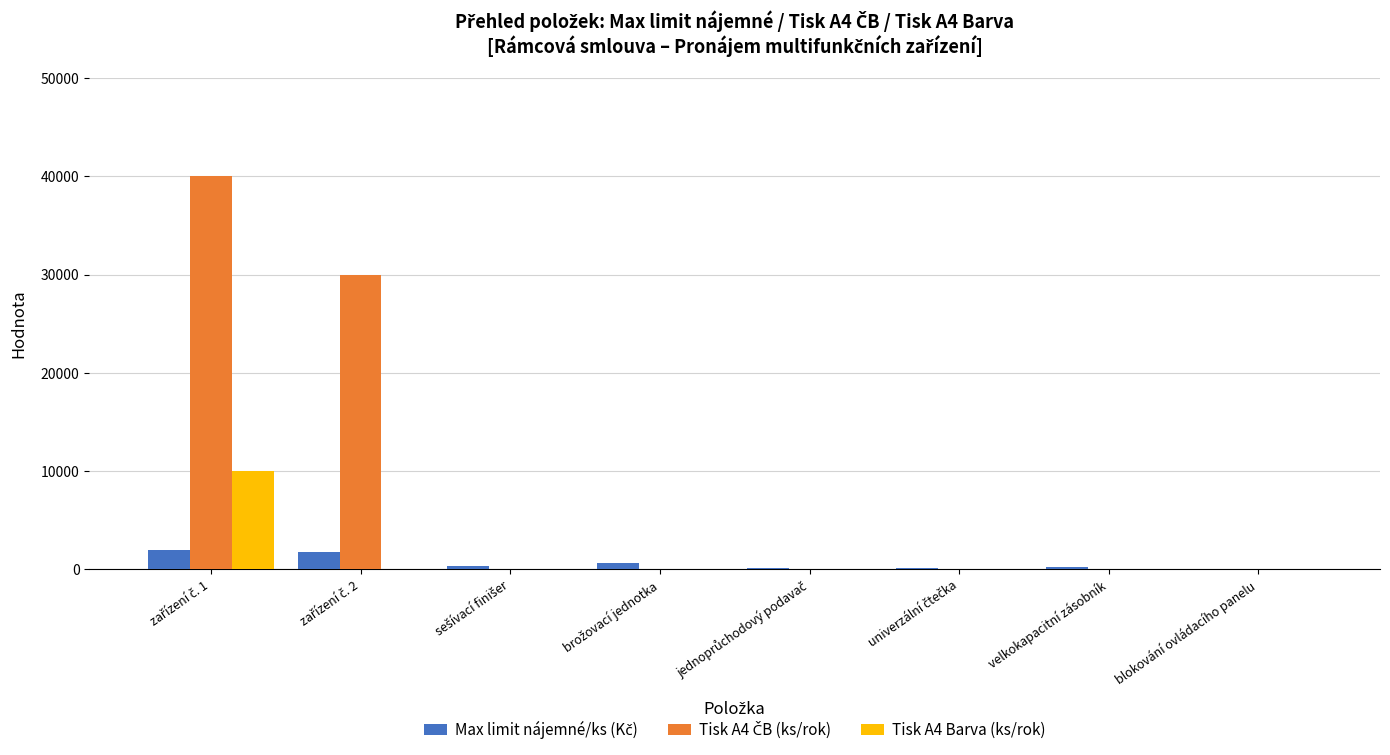

How many distinct data groups are displayed?

3